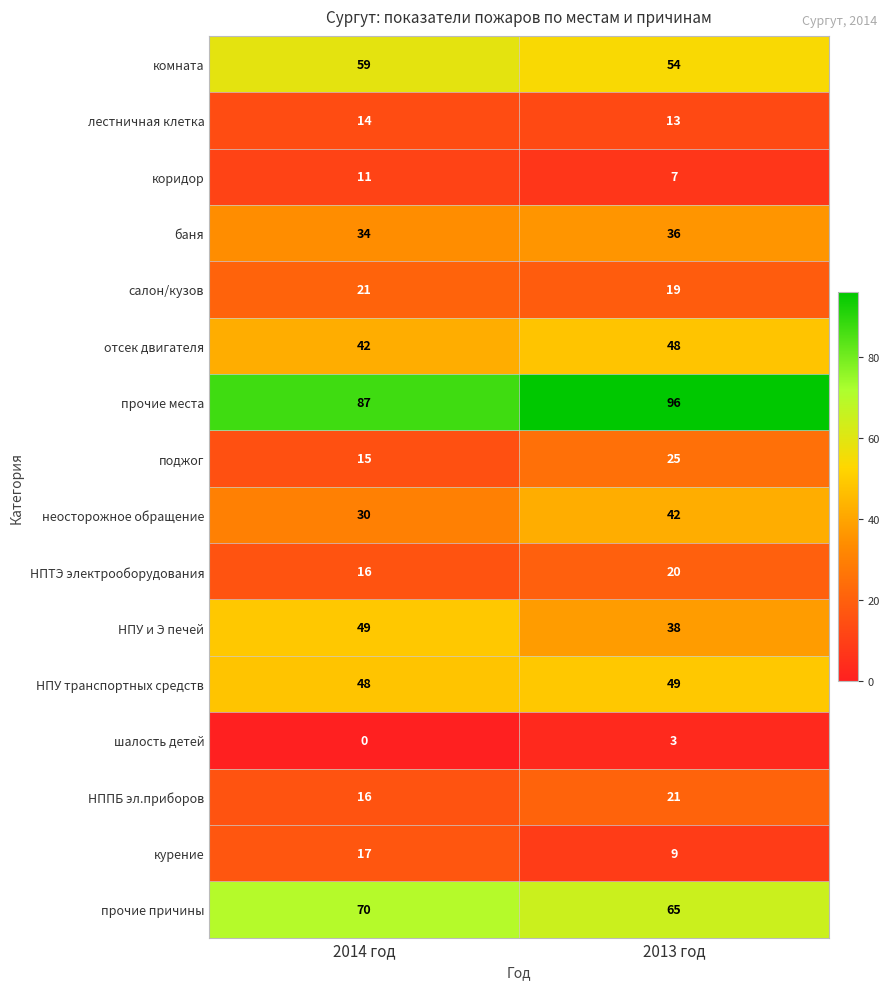

Which series has the largest range (max minus min)?

неосторожное обращение